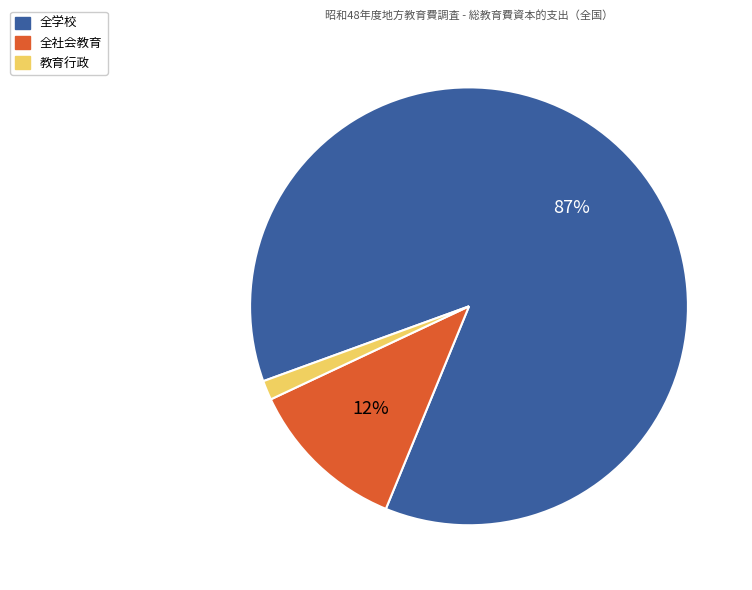

To the nearest percent, what portion does 全社会教育 represent?

12%